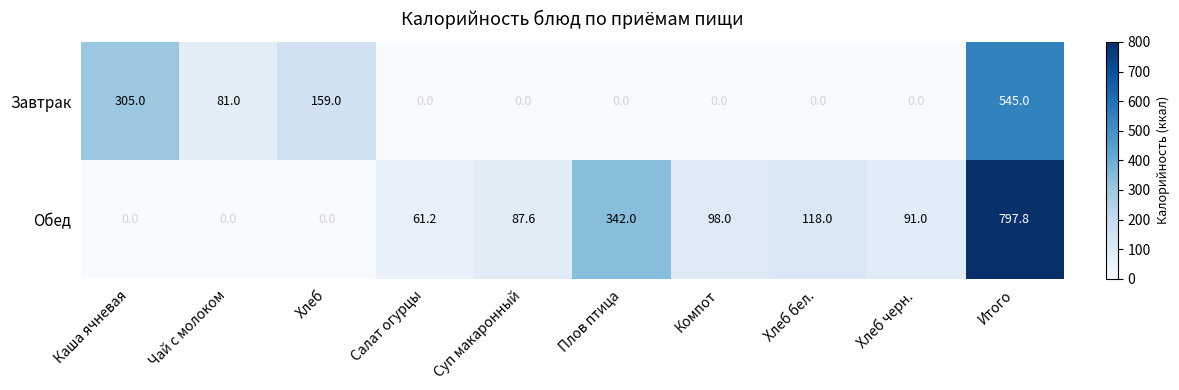

How many categories are shown in the chart?

10